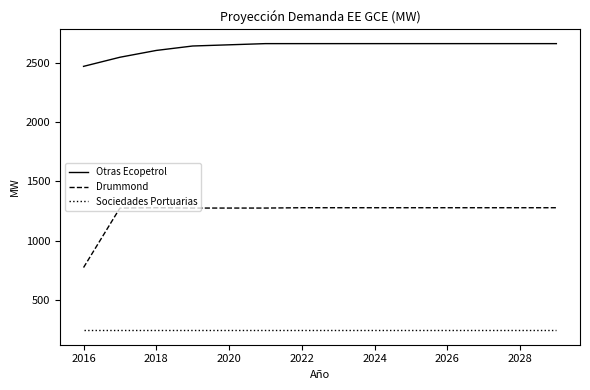

What is the average value of the Drummond series?

1241.8